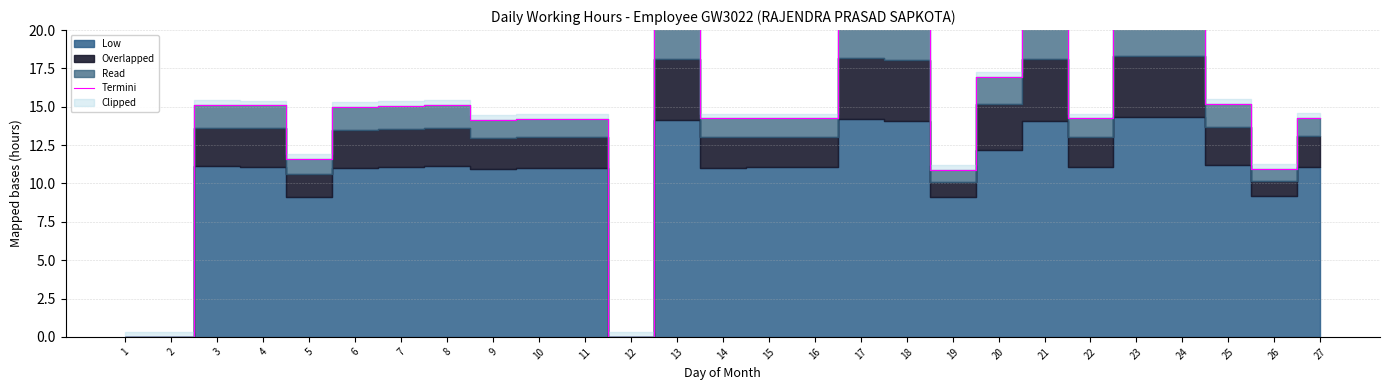

At which category does the data reach its first local peak?

3